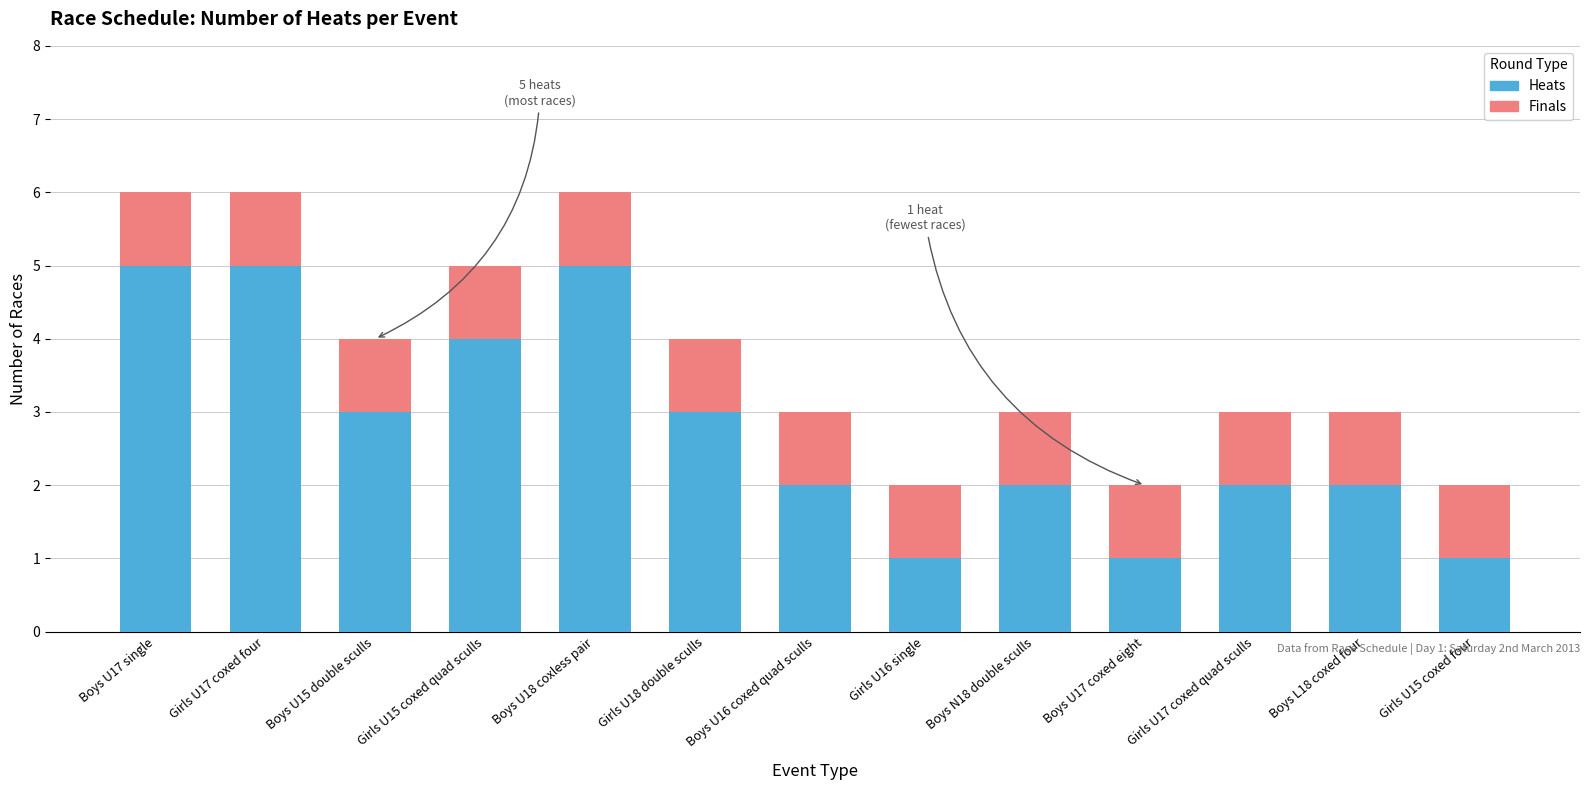

What is the total value across all series at Girls U18 double sculls?

4